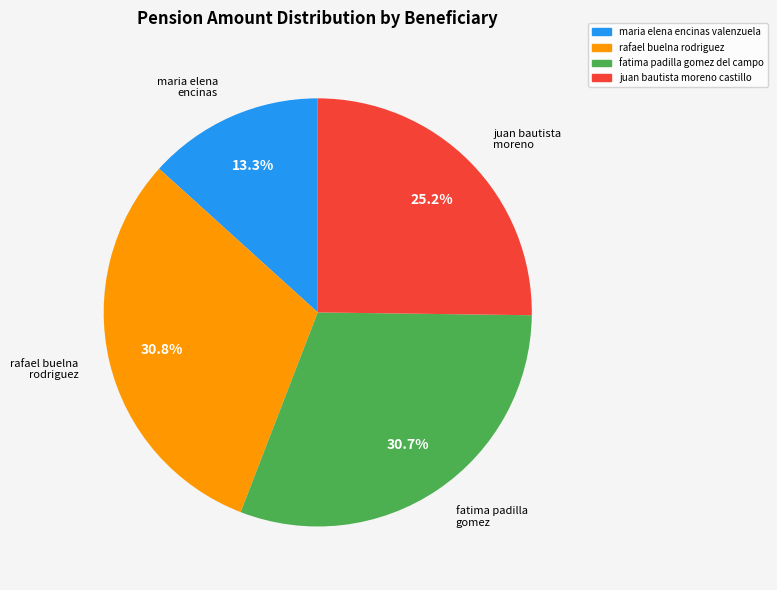

Combined, what portion of the pie is maria elena encinas valenzuela and juan bautista moreno castillo?

38.5%